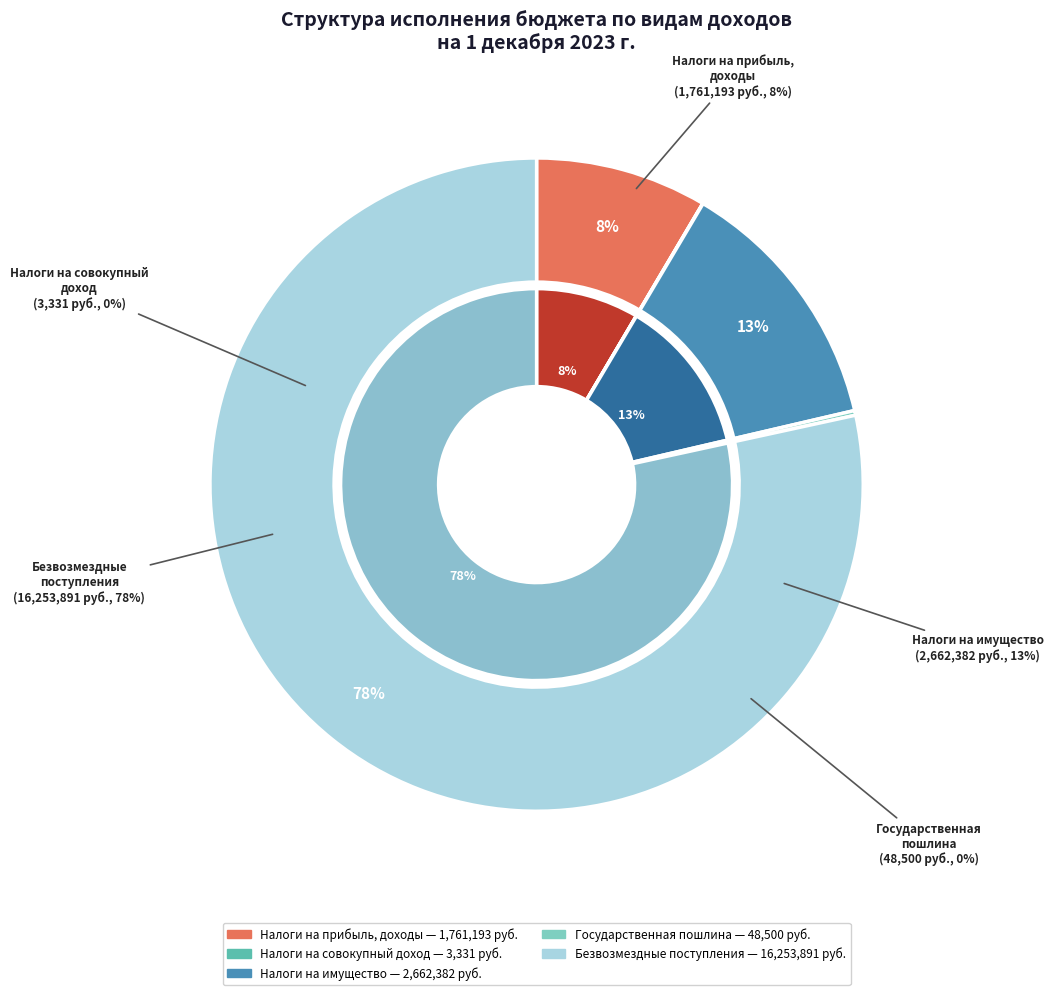

To the nearest percent, what portion does Налоги на прибыль, доходы represent?

8%